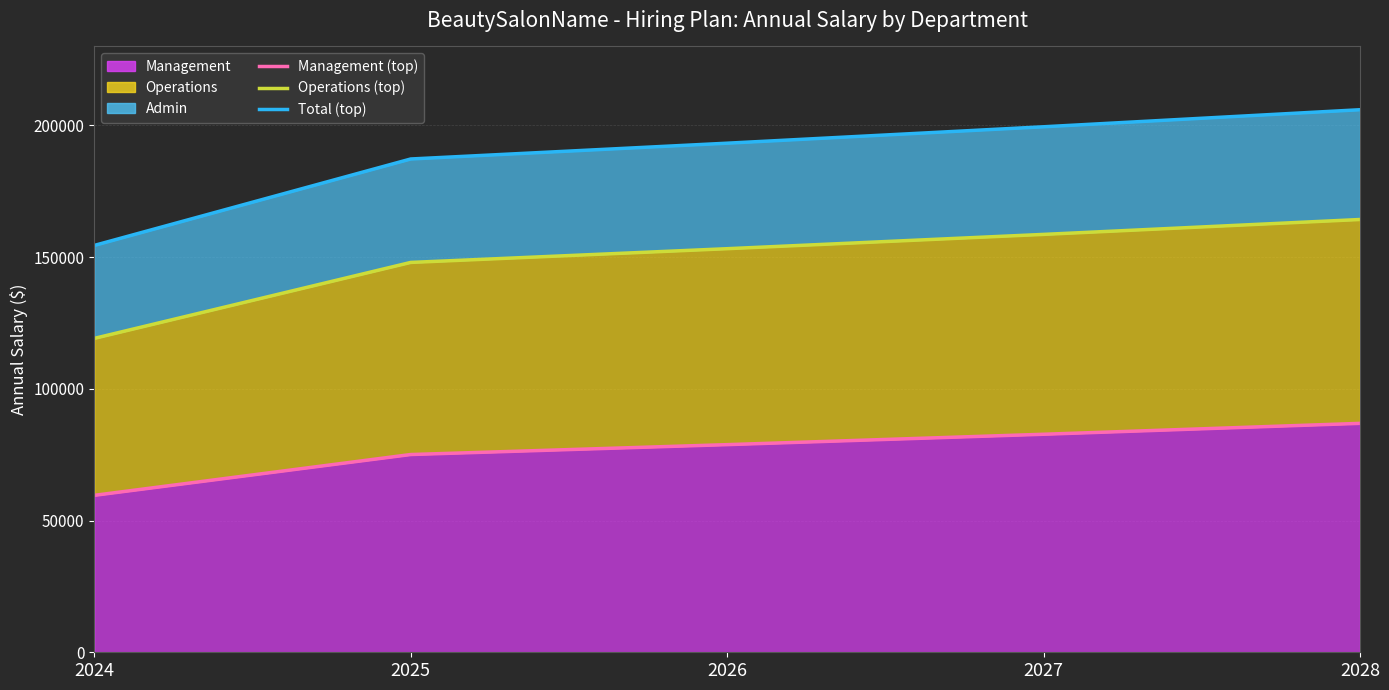

Where does the Management (top) series first go above 78828?

2026